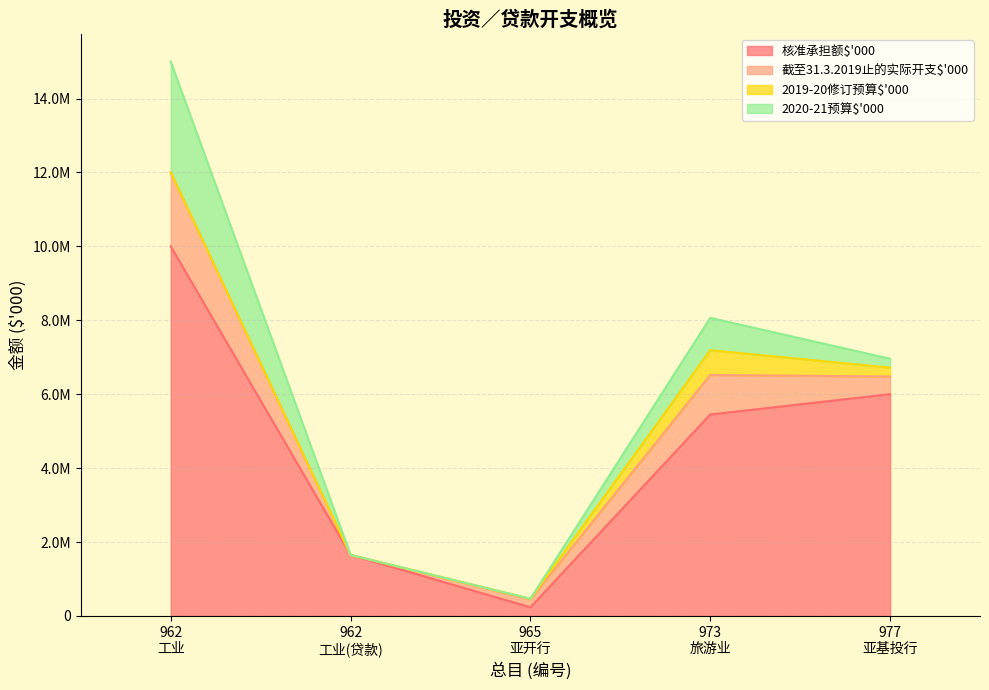

What are all the series names shown in the legend?

核准承担额$'000, 截至31.3.2019止的实际开支$'000, 2019-20修订预算$'000, 2020-21预算$'000